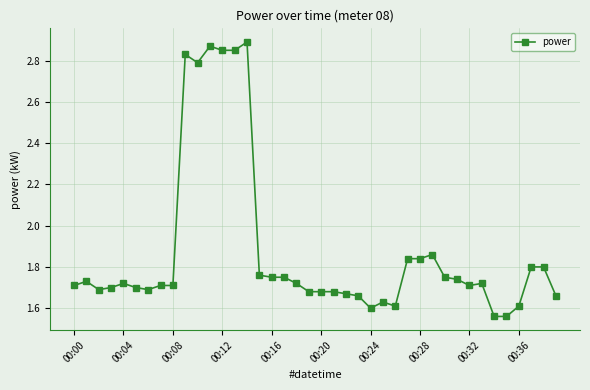

True or false: there are more than 0 points higher than both neighbors.

True